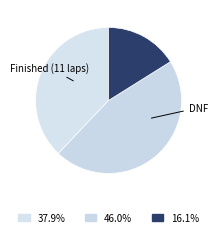

How many slices are in this pie chart?

3